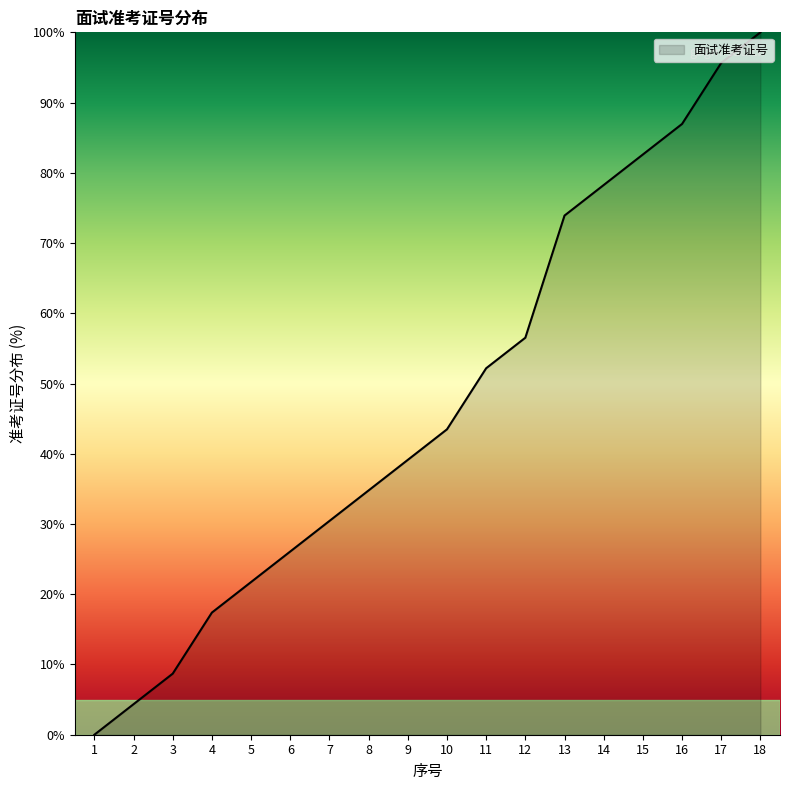

What is the maximum value shown in the chart?

100.0